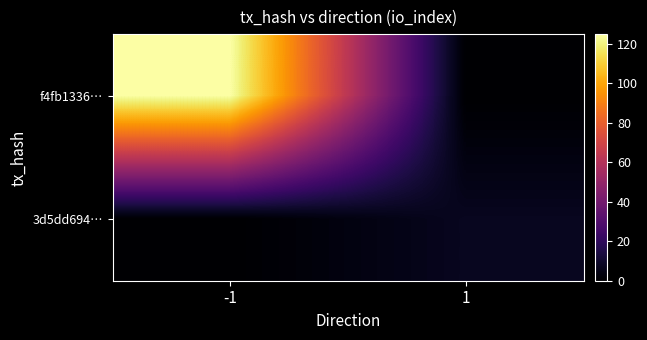

Reading left to right, transcribe all the data shown in this chart.

f4fb1336…: -1=125	1=0
3d5dd694…: -1=0	1=7